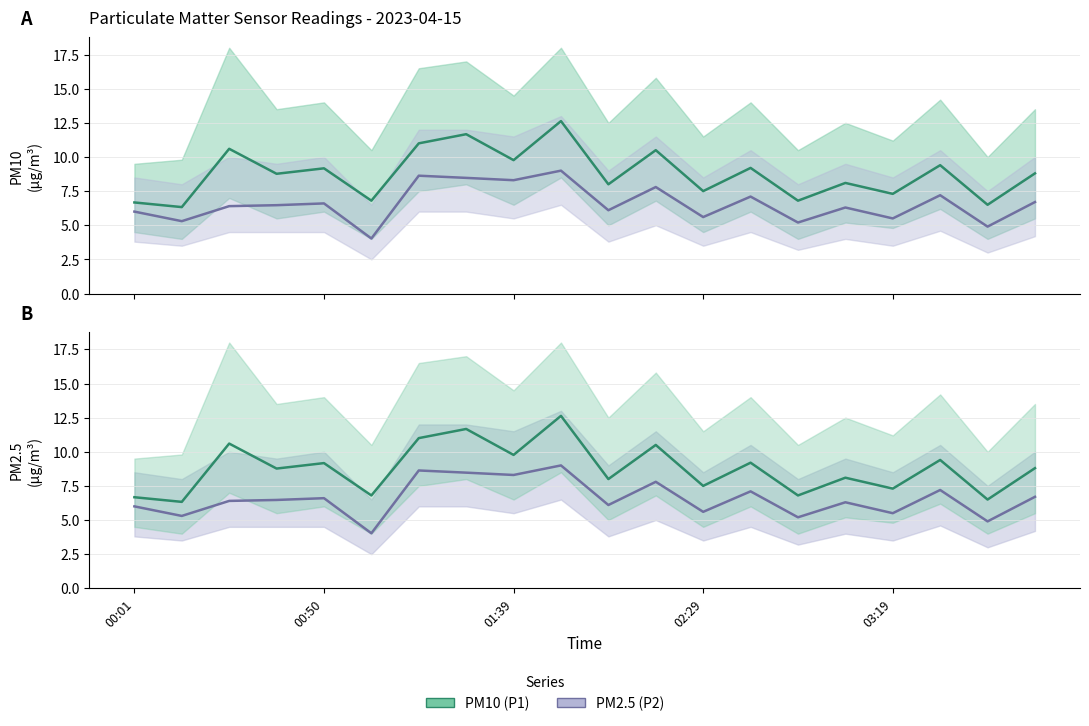

What is the difference between the highest and lowest values at 03:57?

2.1